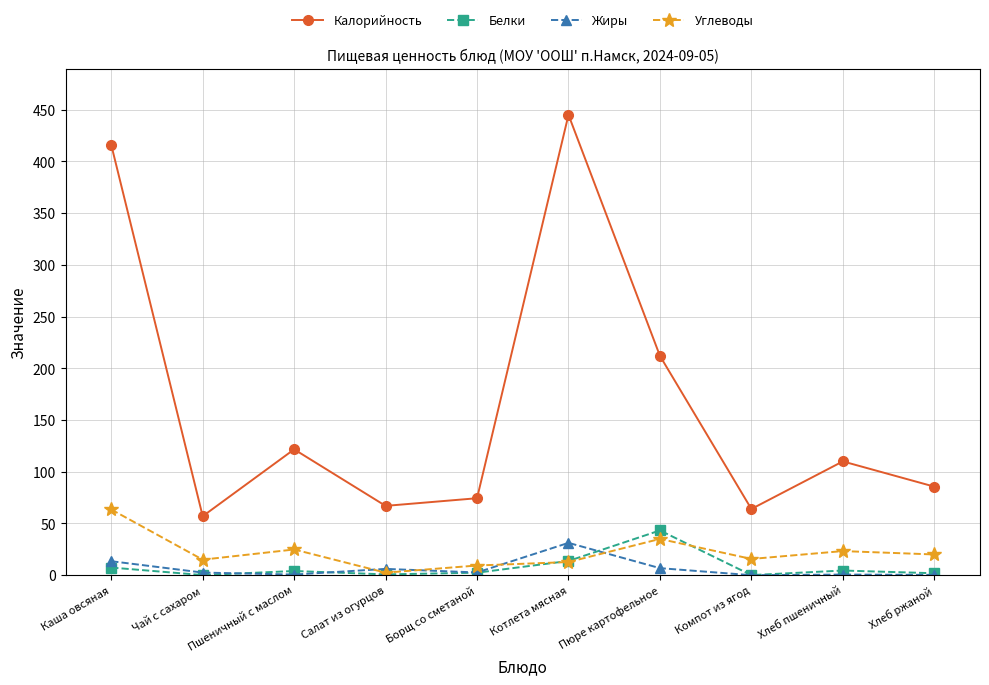

Between Салат из огурцов and Пюре картофельное, which series saw the biggest shift?

Калорийность